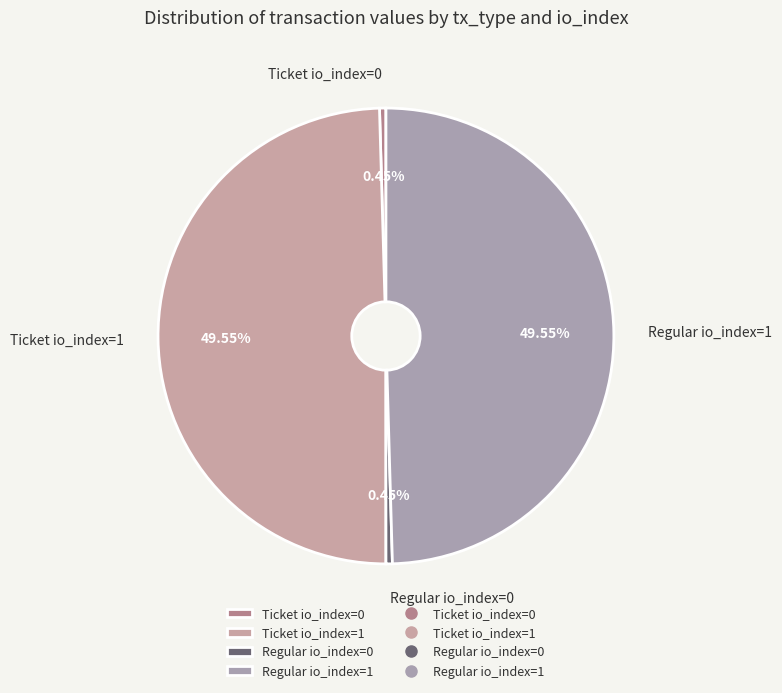

What is the total percentage of Regular io_index=1 and Ticket io_index=1?

99.1%